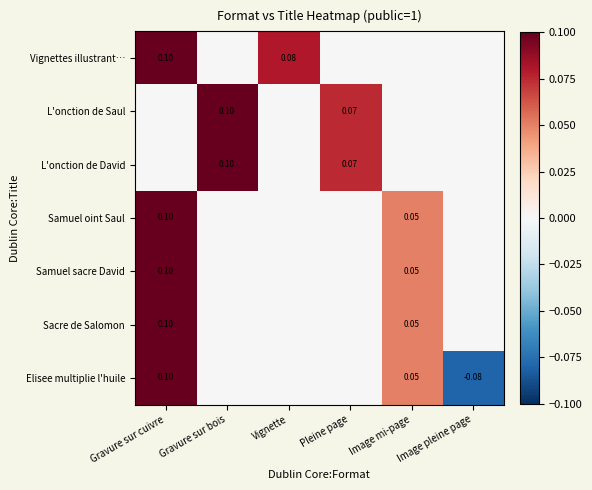

Rank the series by their maximum value, from lowest to highest.

Vignettes illustrant…, L'onction de Saul, L'onction de David, Samuel oint Saul, Samuel sacre David, Sacre de Salomon, Elisee multiplie l'huile